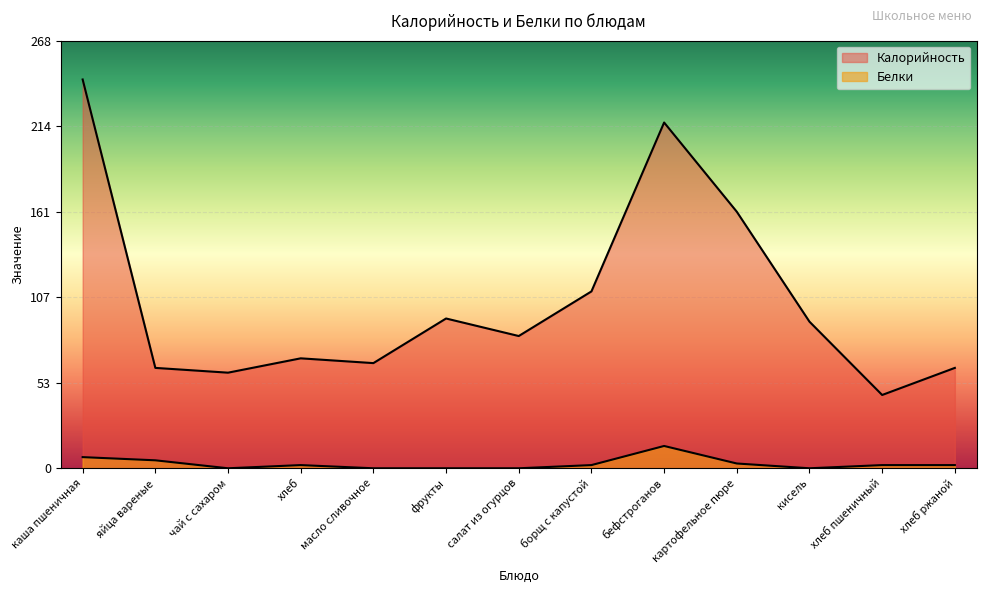

At which label is Калорийность closest to 145?

картофельное пюре